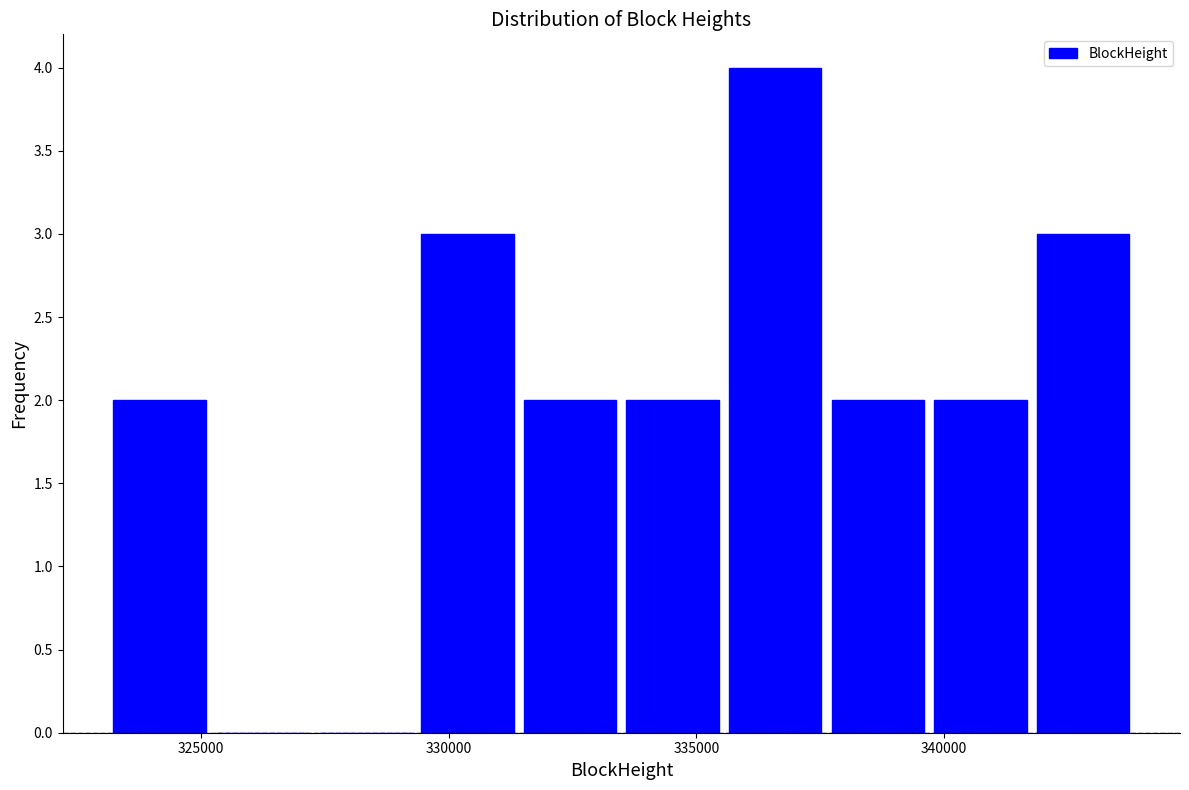

What is the height of the bar covering 323000 to 325000 on the x-axis? Neither the bar edges nor the heights are printed on the chart, so give them approximately, as read against the axes.

2